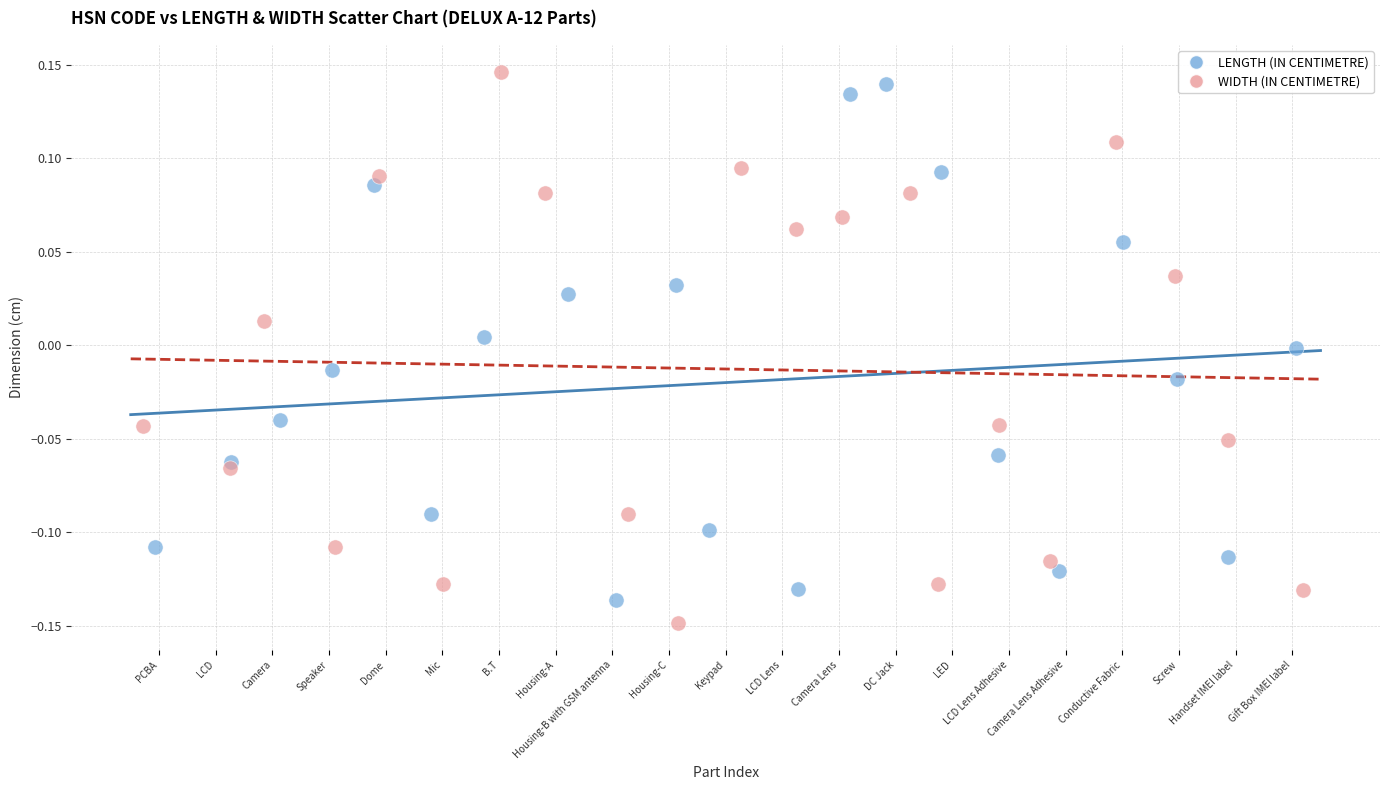

What are all the series names shown in the legend?

LENGTH (IN CENTIMETRE), WIDTH (IN CENTIMETRE)